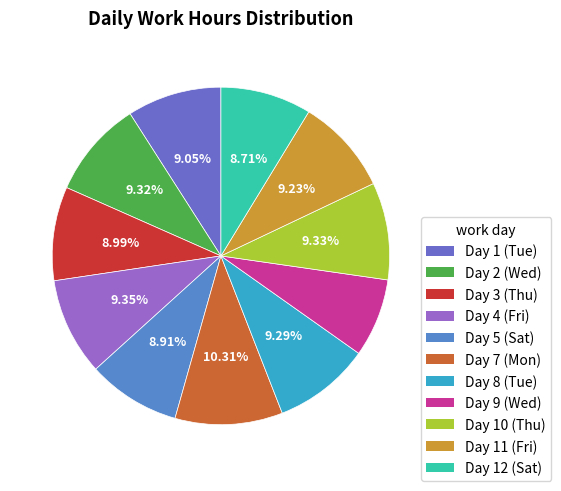

Is it true that Day 10 (Thu) is 9% of the pie?

True